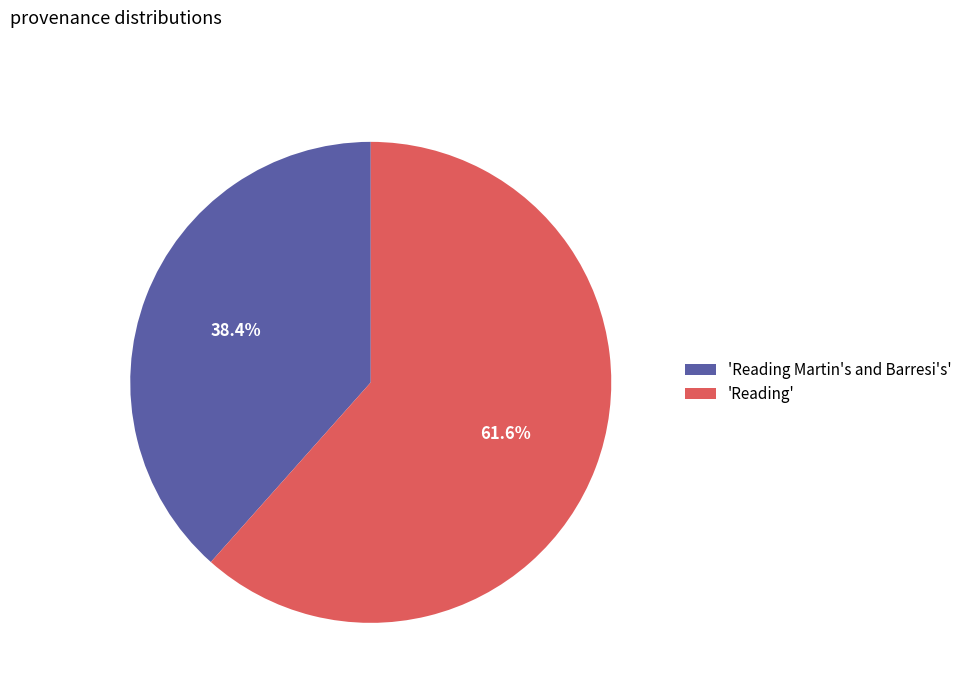

What portion of the pie excludes 'Reading Martin's and Barresi's'?

61.6%